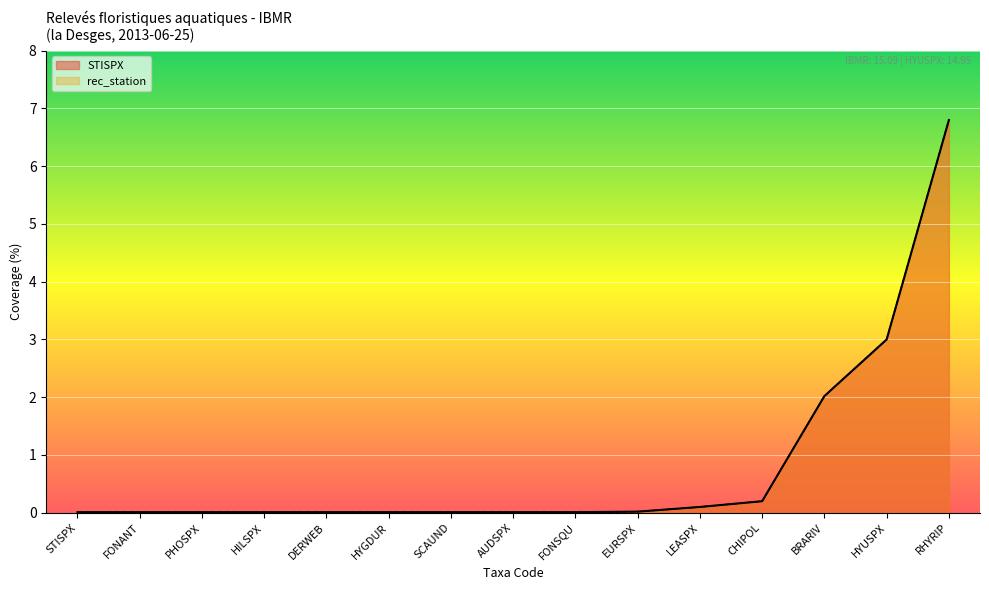

True or false: STISPX and rec_station cross at least once.

False